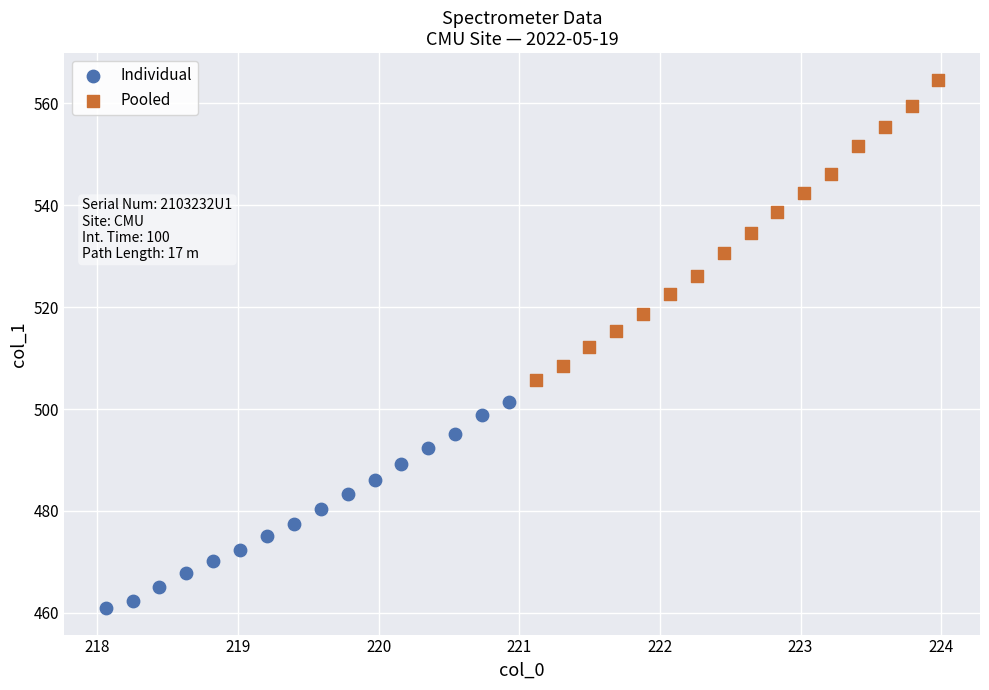

Which series reaches the maximum Y coordinate?

Pooled